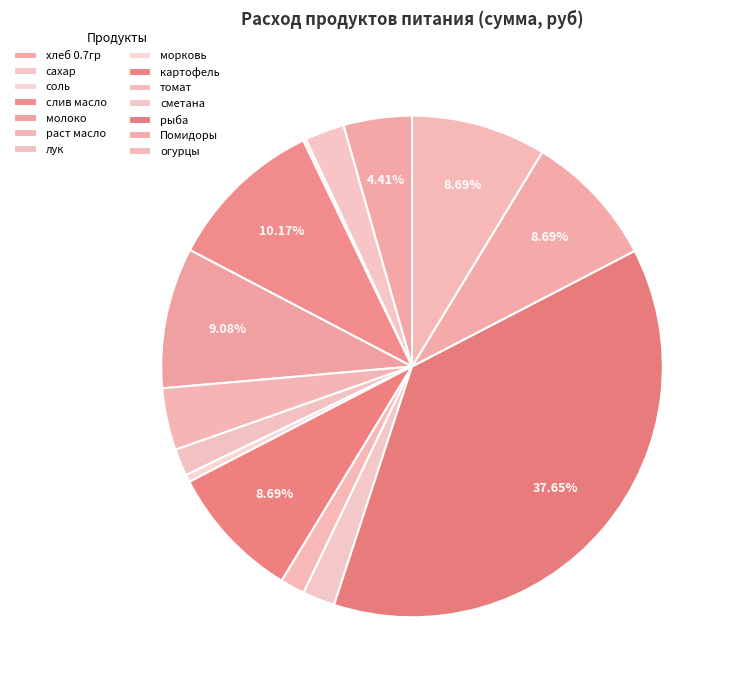

The соль slice represents 1% of the pie. True or false?

False